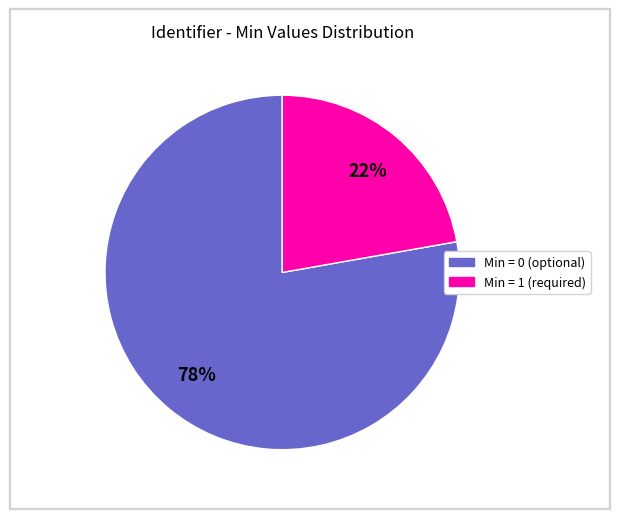

Does any single category account for the majority?

Yes